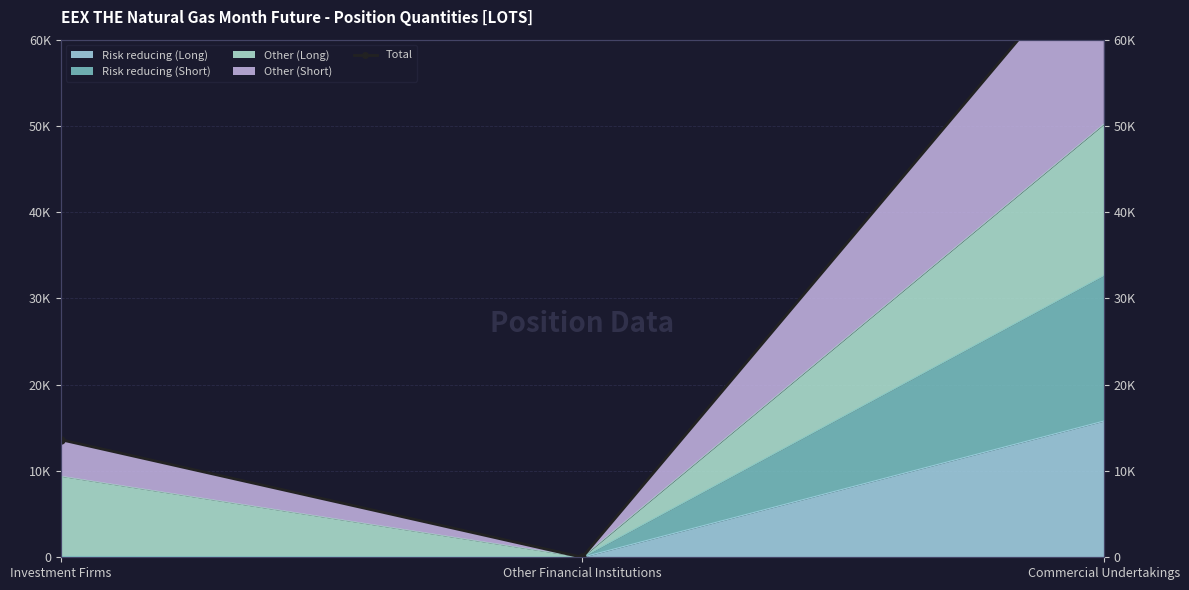

Is it true that the value at Commercial Undertakings is 71771?

True